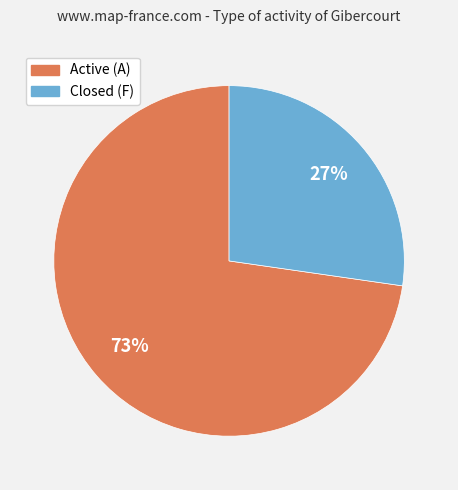

Is there any slice that represents more than half of the pie?

Yes